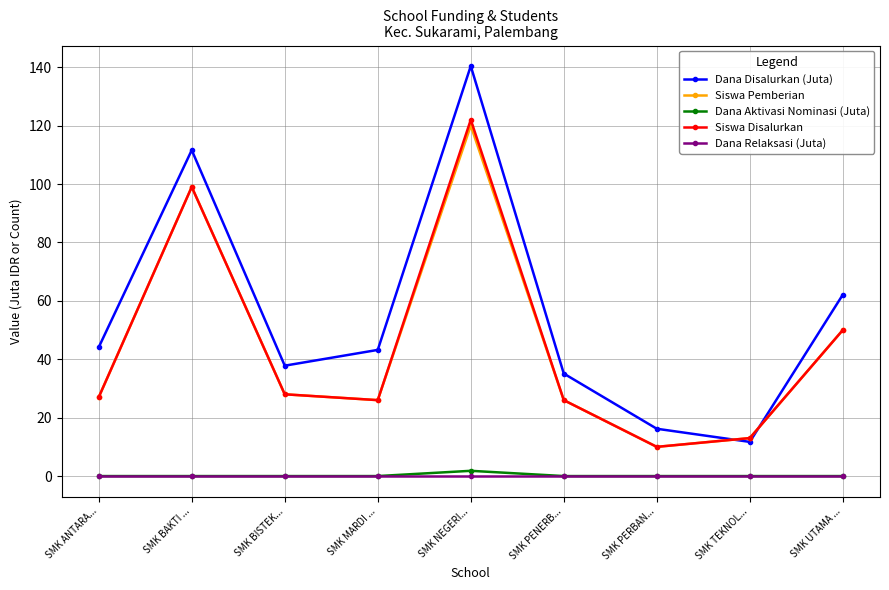

How many values in the Siswa Disalurkan series are below 27?

4